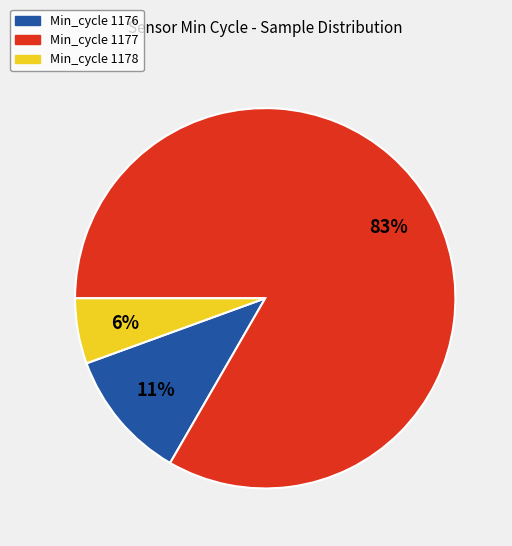

Is there any slice that represents more than half of the pie?

Yes